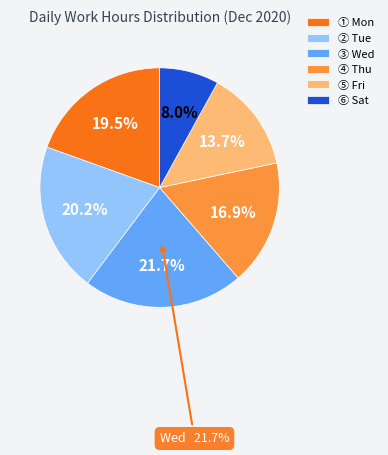

To the nearest percent, what percentage of the pie is Thu?

17%